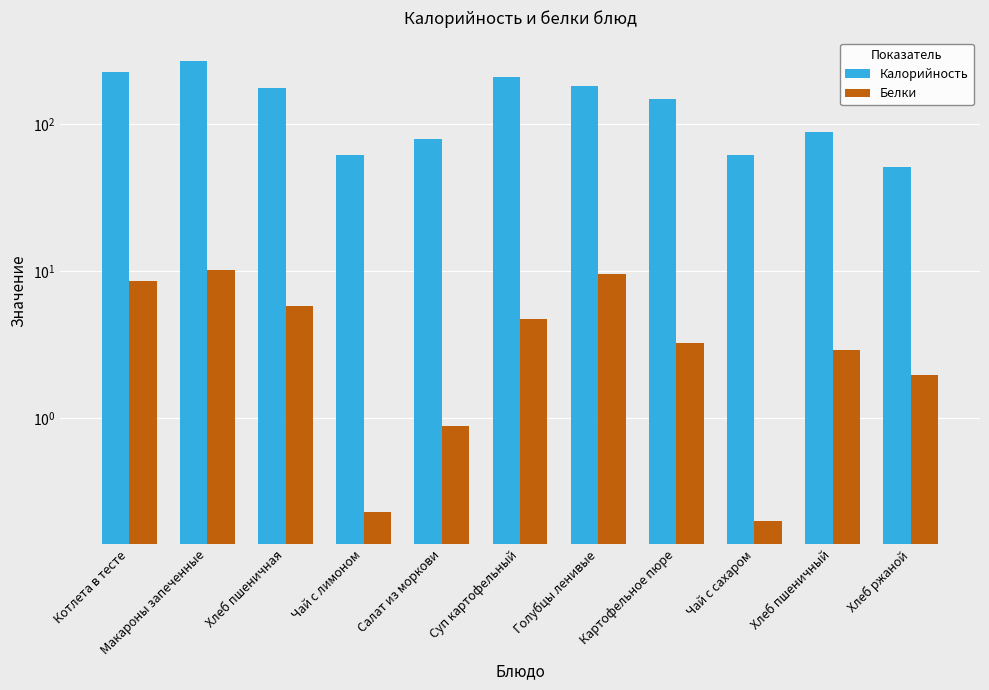

Which label corresponds to the smallest value in the chart?

Чай с сахаром